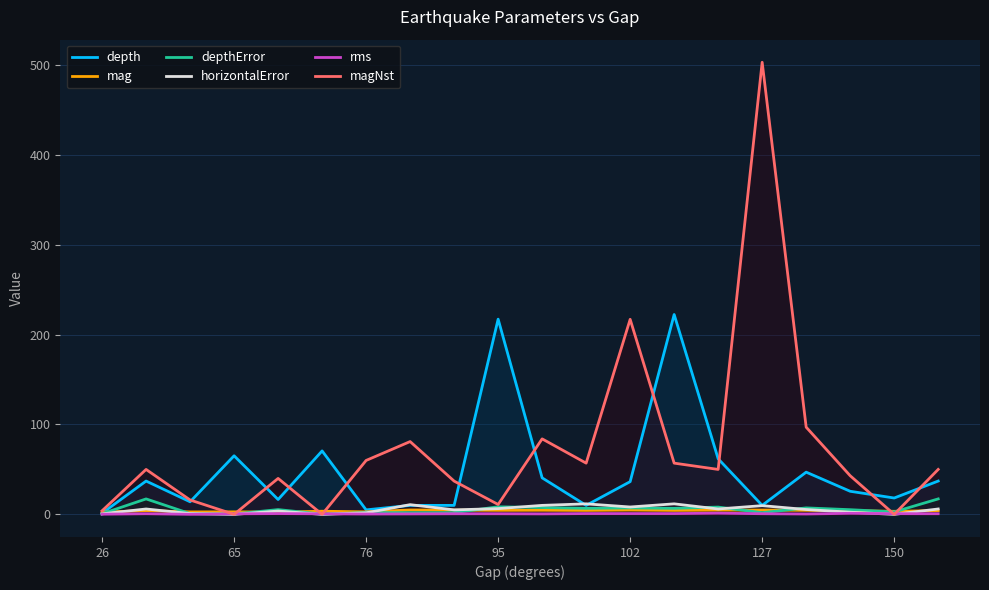

What is the maximum value for magNst?

503.0